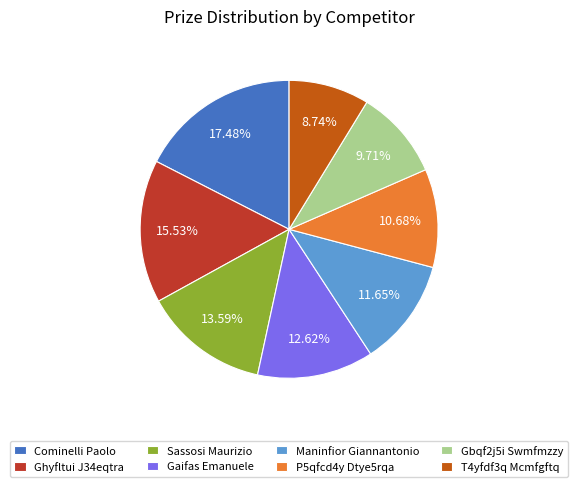

Rank the categories by value from highest to lowest.

Cominelli Paolo, Ghyfltui J34eqtra, Sassosi Maurizio, Gaifas Emanuele, Maninfior Giannantonio, P5qfcd4y Dtye5rqa, Gbqf2j5i Swmfmzzy, T4yfdf3q Mcmfgftq